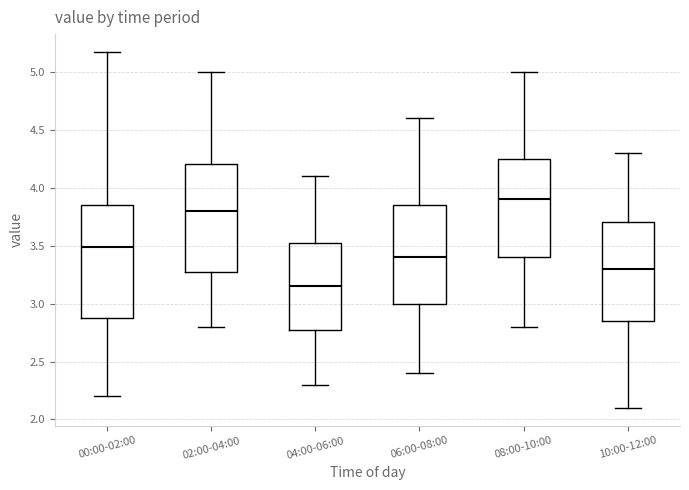

Where does the lower whisker of the box for 08:00-10:00 end on the y-axis? The values are not printed on the chart, so give them approximately, as read against the axis.

2.80